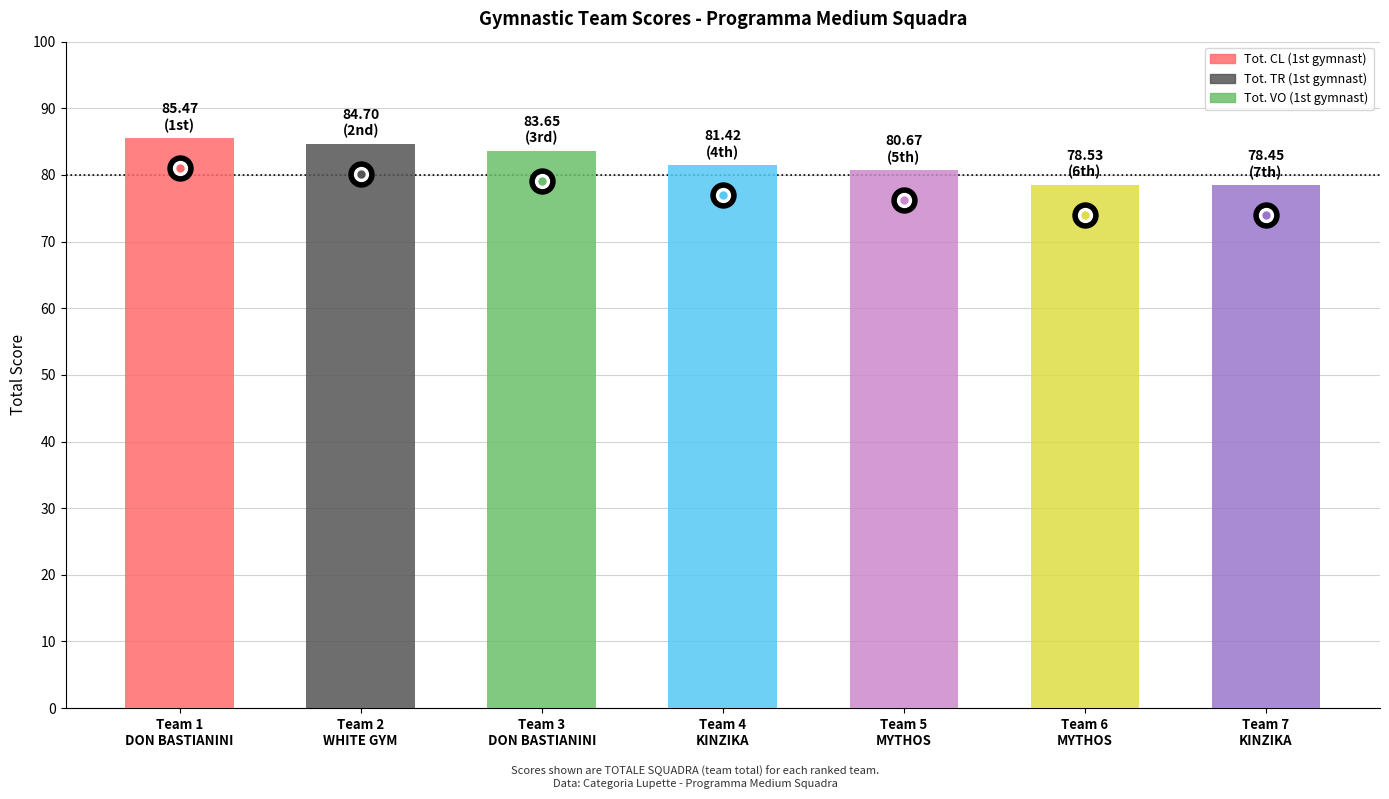

Does the chart contain stacked bars?

No